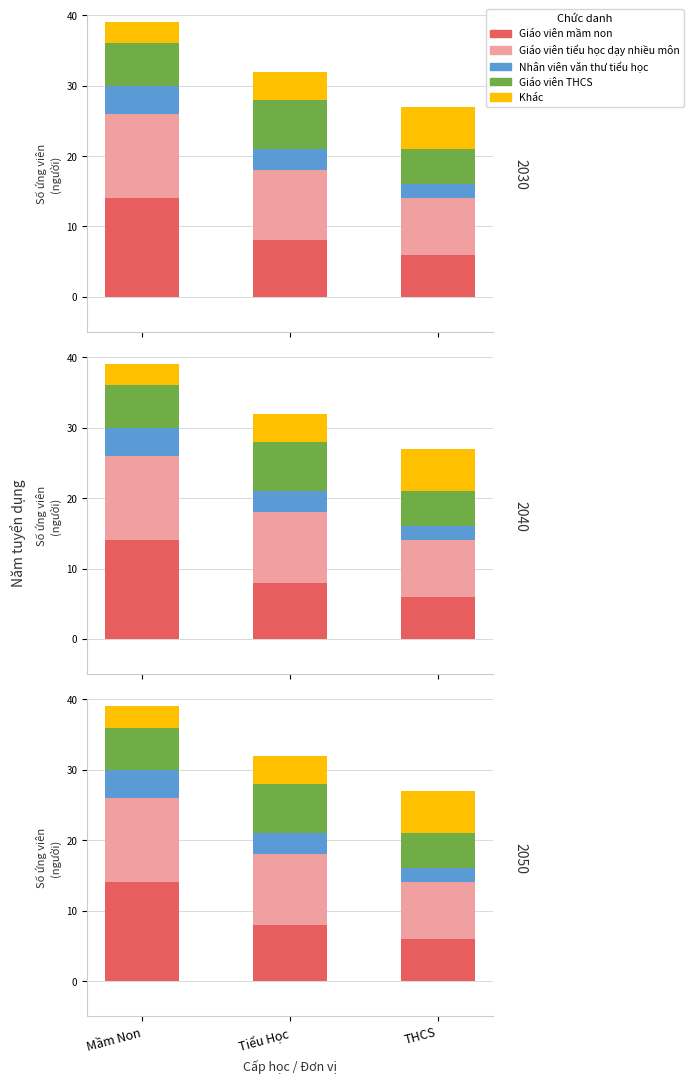

At which label is Giáo viên mầm non closest to 10?

Tiểu Học